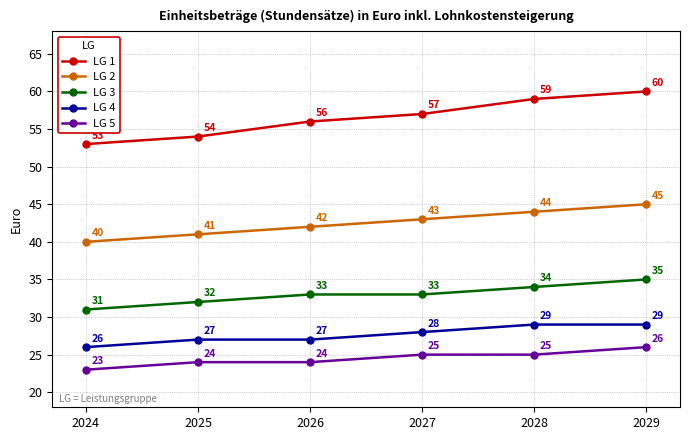

Reading left to right, what are all the values shown in this chart?

LG 1: 2024=53	2025=54	2026=56	2027=57	2028=59	2029=60
LG 2: 2024=40	2025=41	2026=42	2027=43	2028=44	2029=45
LG 3: 2024=31	2025=32	2026=33	2027=33	2028=34	2029=35
LG 4: 2024=26	2025=27	2026=27	2027=28	2028=29	2029=29
LG 5: 2024=23	2025=24	2026=24	2027=25	2028=25	2029=26